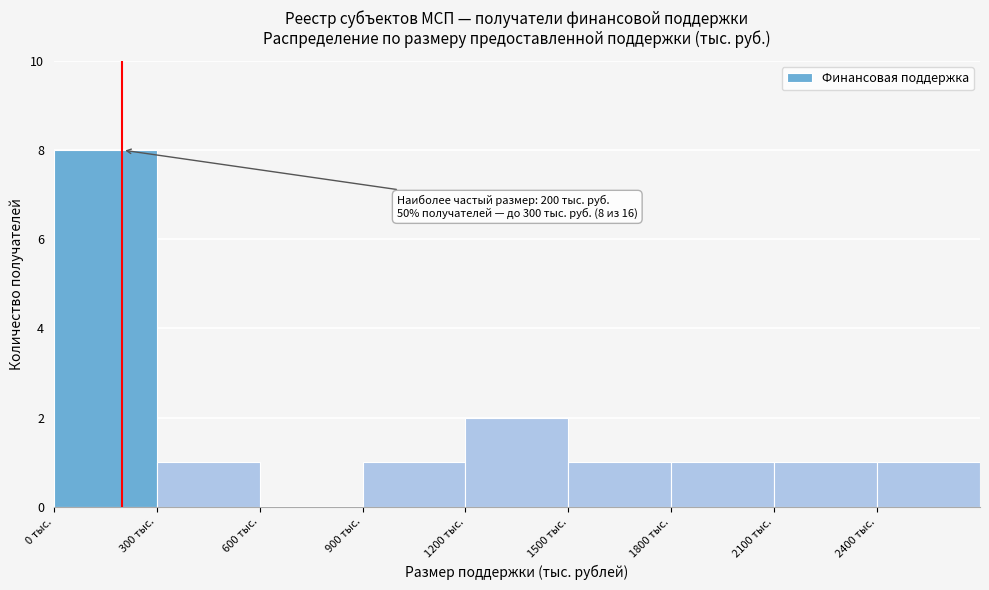

Over which range of the x-axis is the bar tallest?

0 to 300